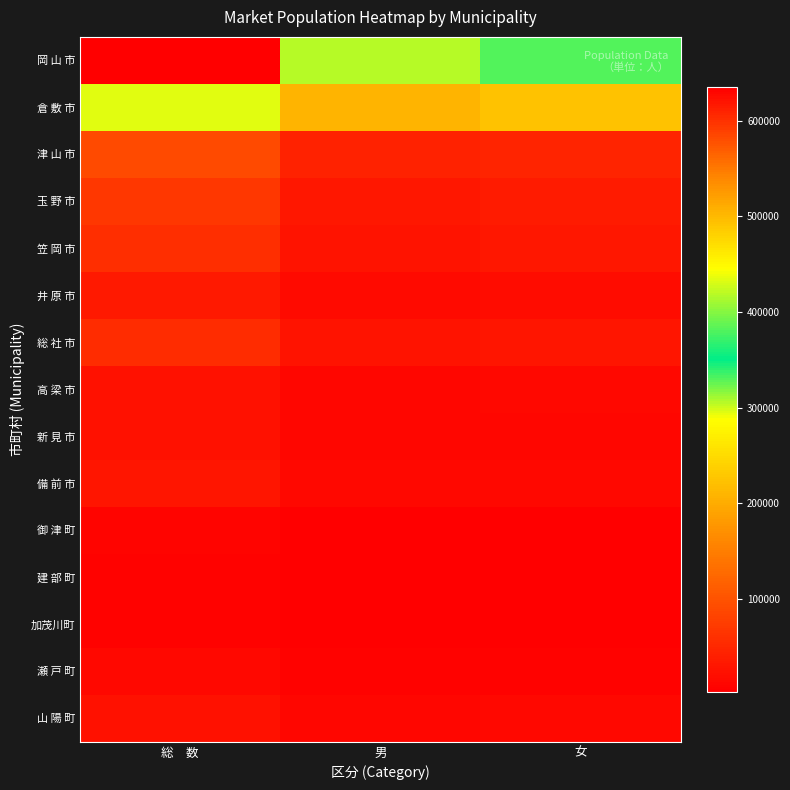

Which series has the largest total across all categories?

岡 山 市